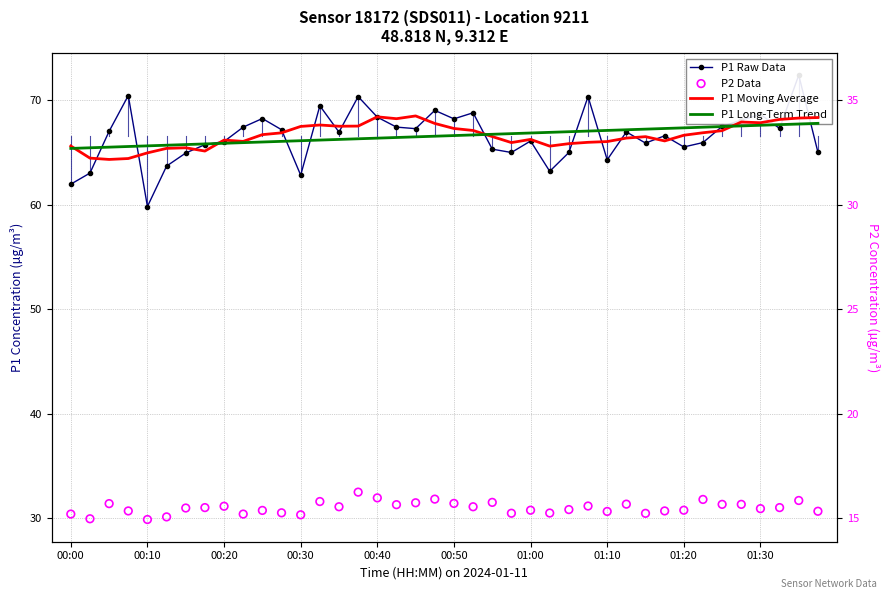

At how many categories does at least one series exceed 48?

40